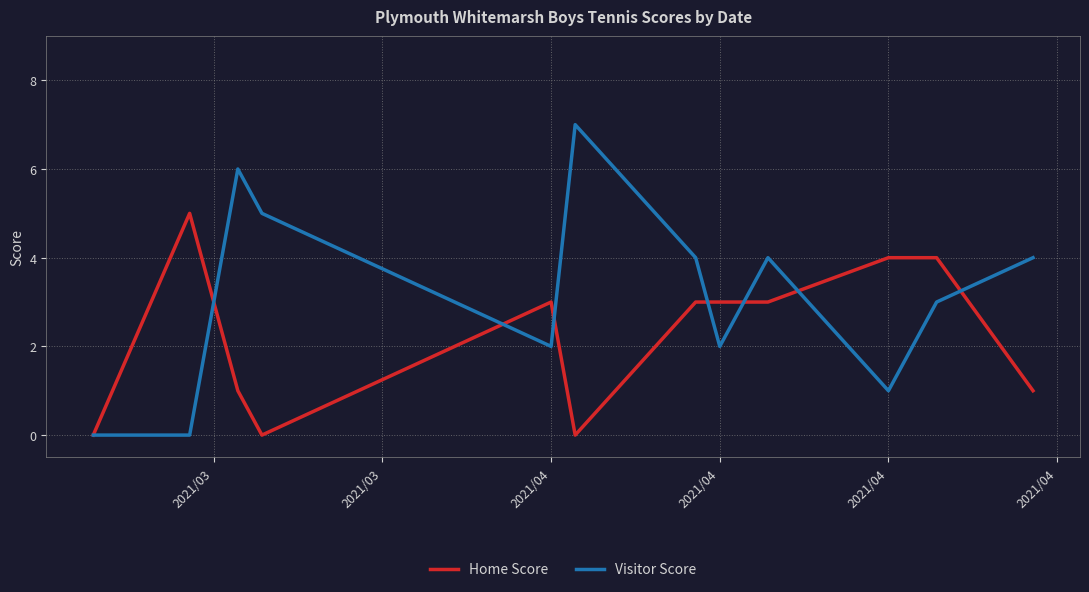

What is the greatest value displayed?

7